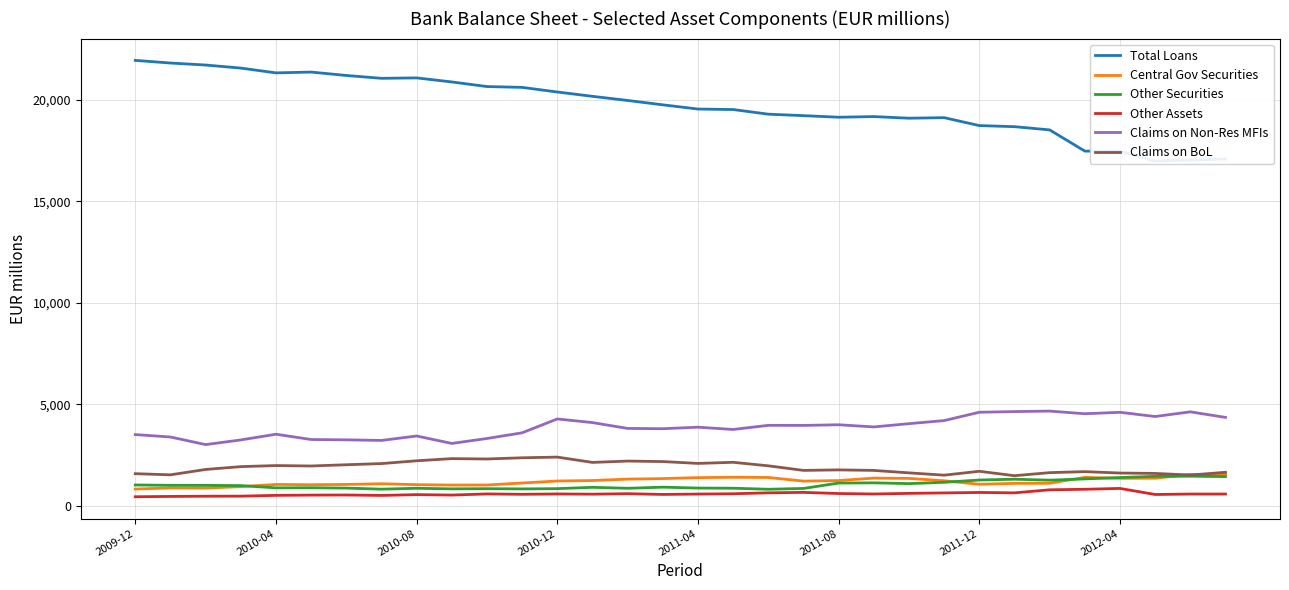

How many data points in Other Securities are less than 995?

16